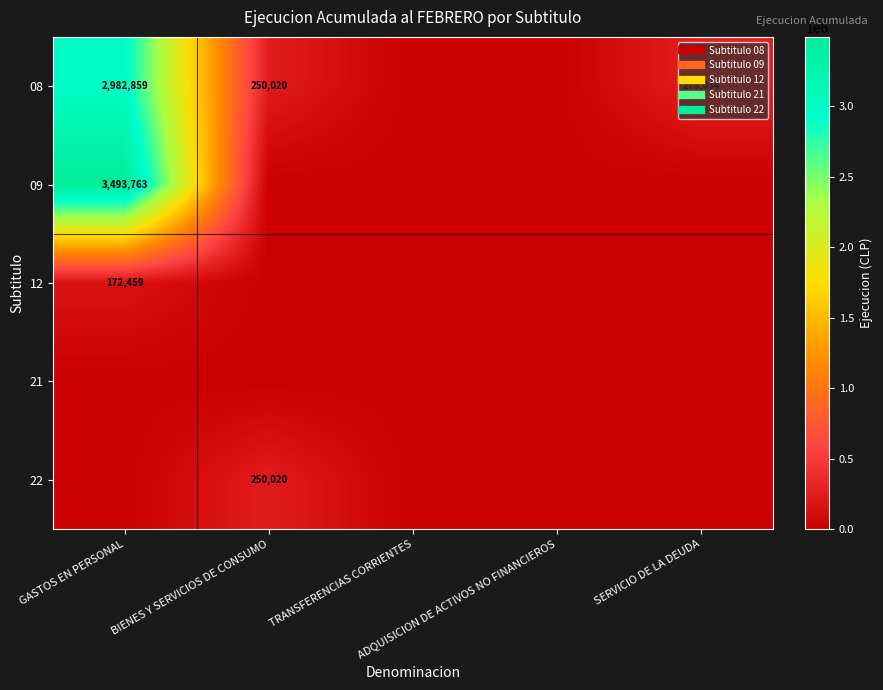

True or false: 08 has a value of 250020 at BIENES Y SERVICIOS DE CONSUMO.

True